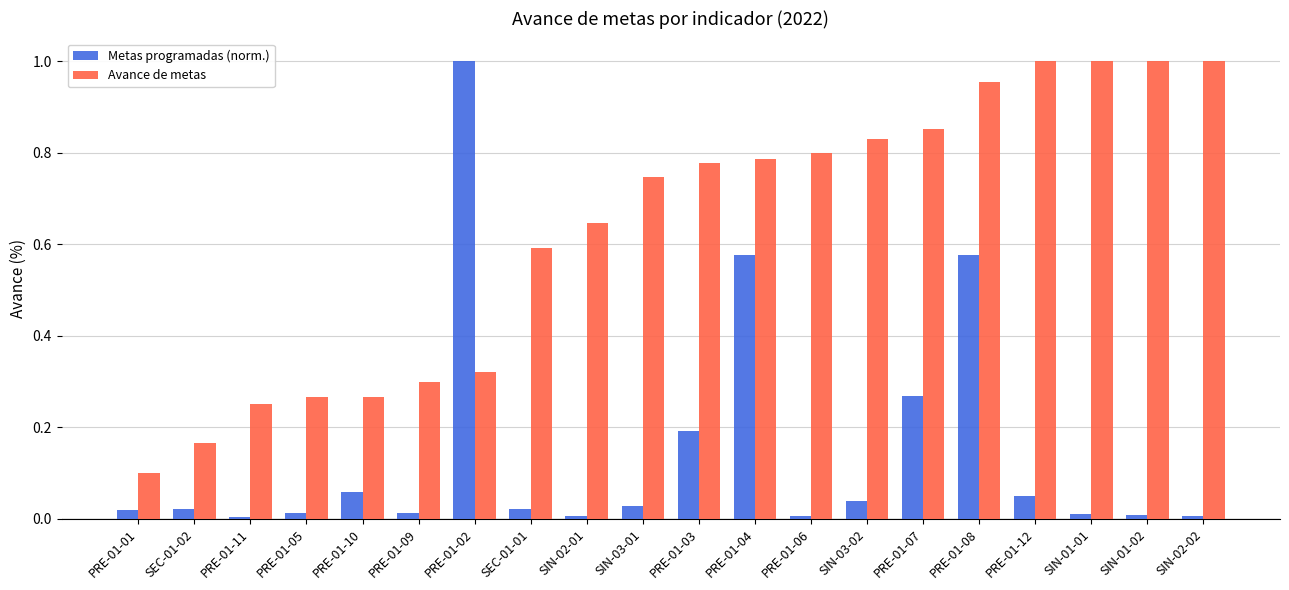

Which series has the largest total across all categories?

Avance de metas